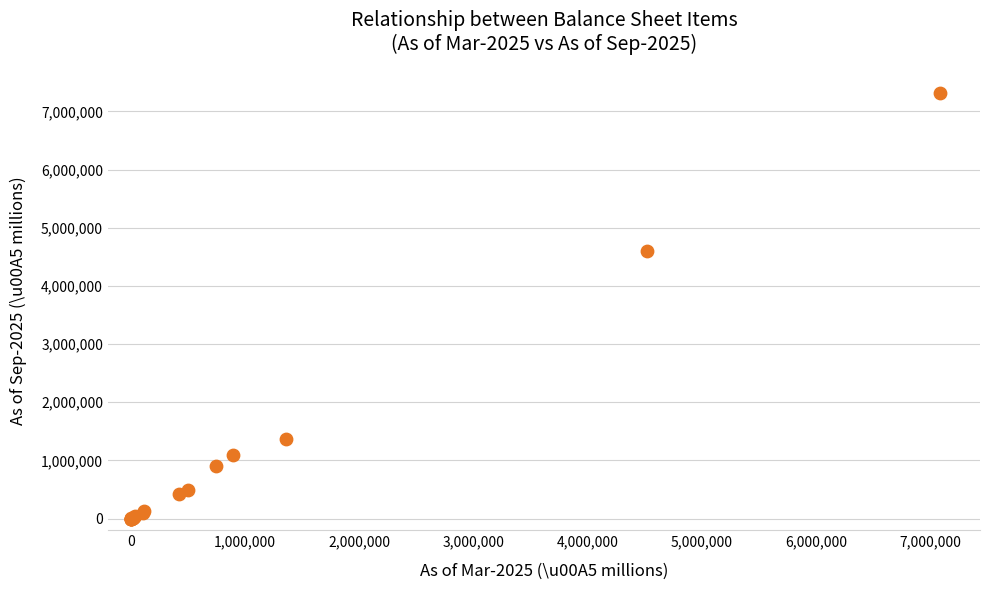

What Y value in the scatter plot is closest to 3661586?

4596463